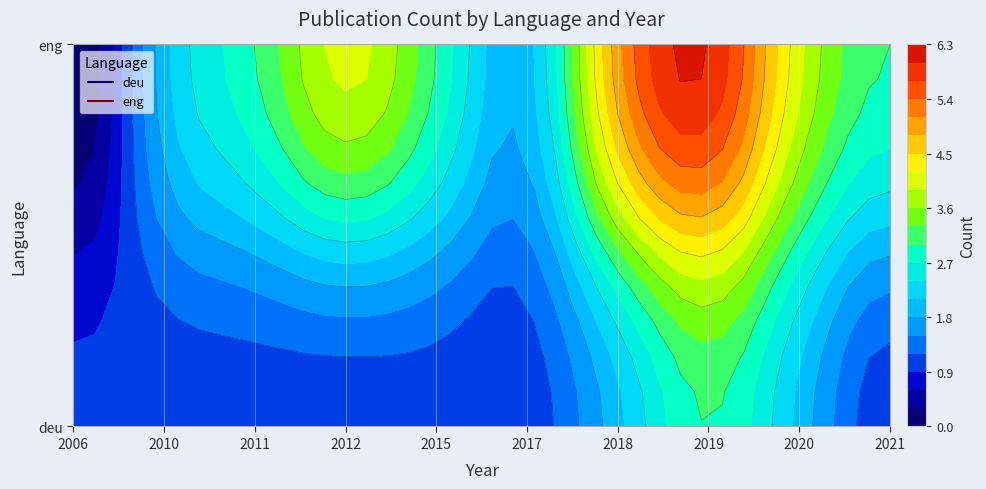

How many values are between 1 and 3?

15